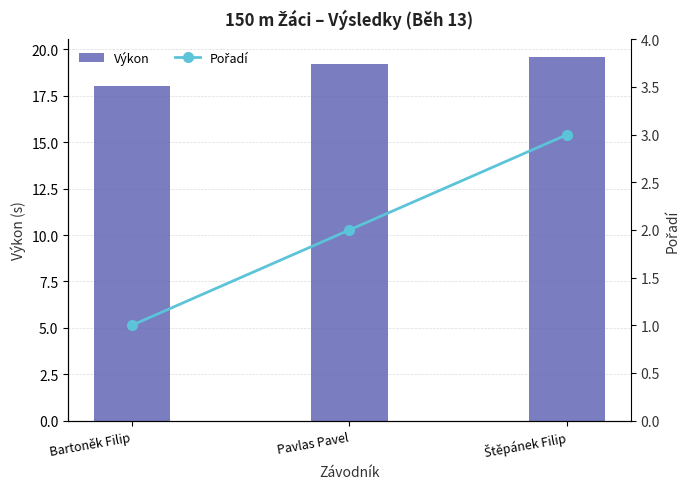

Read the Pořadí value at Štěpánek Filip.

3.0